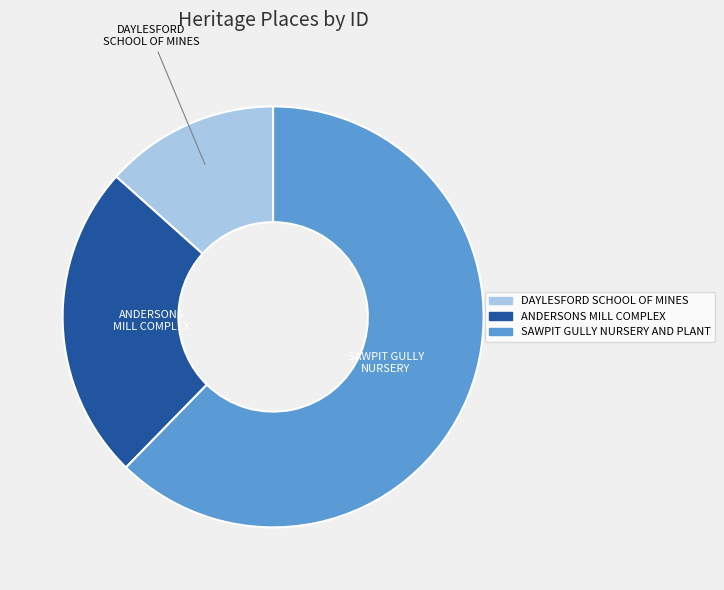

Is there any slice that represents more than half of the pie?

Yes